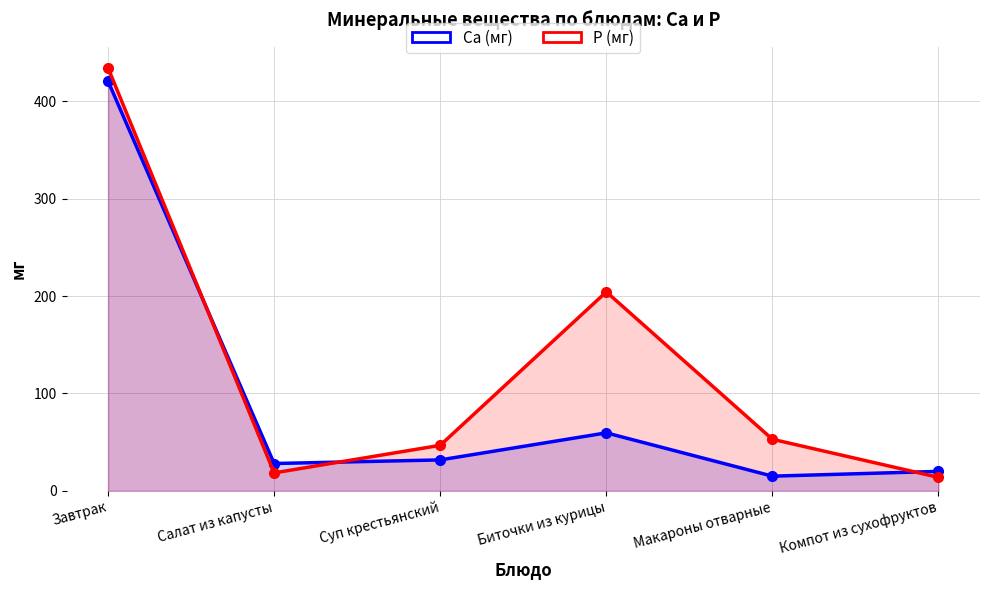

The Ca (мг) series shows 7.2 at Салат из капусты. True or false?

False